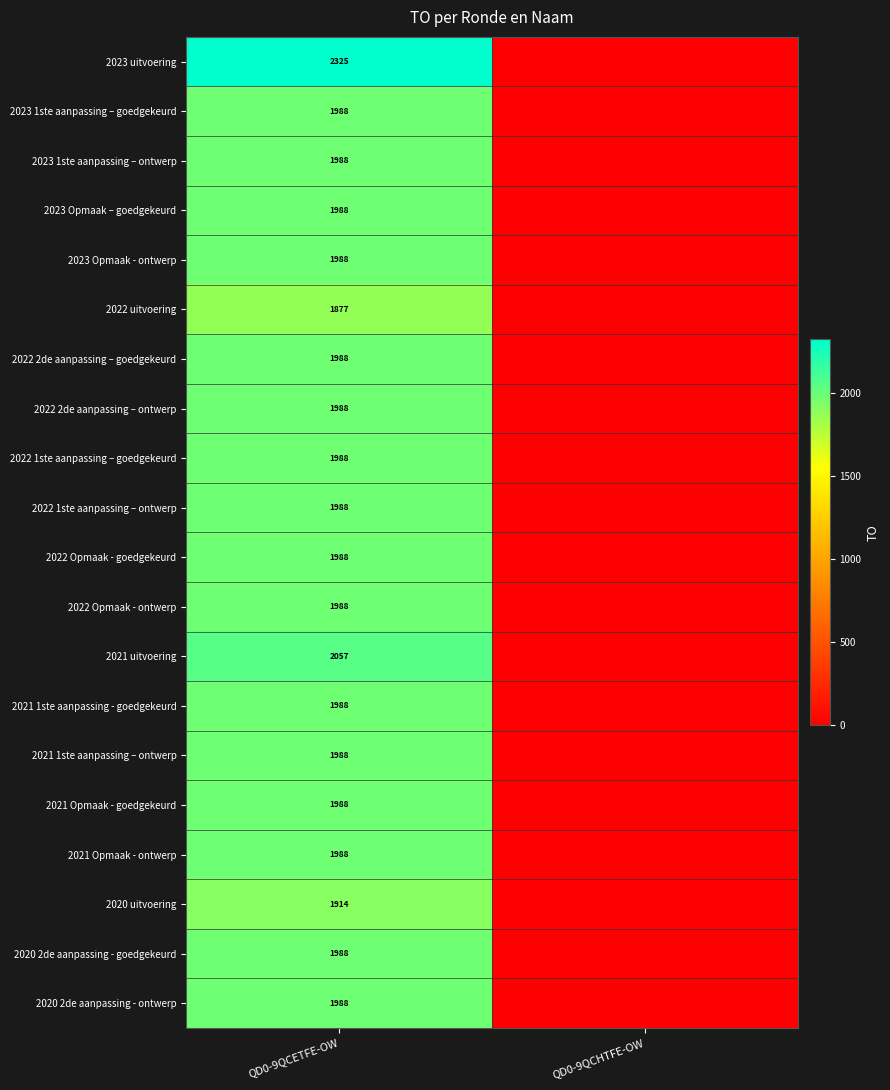

At how many categories does at least one series exceed 2130?

1